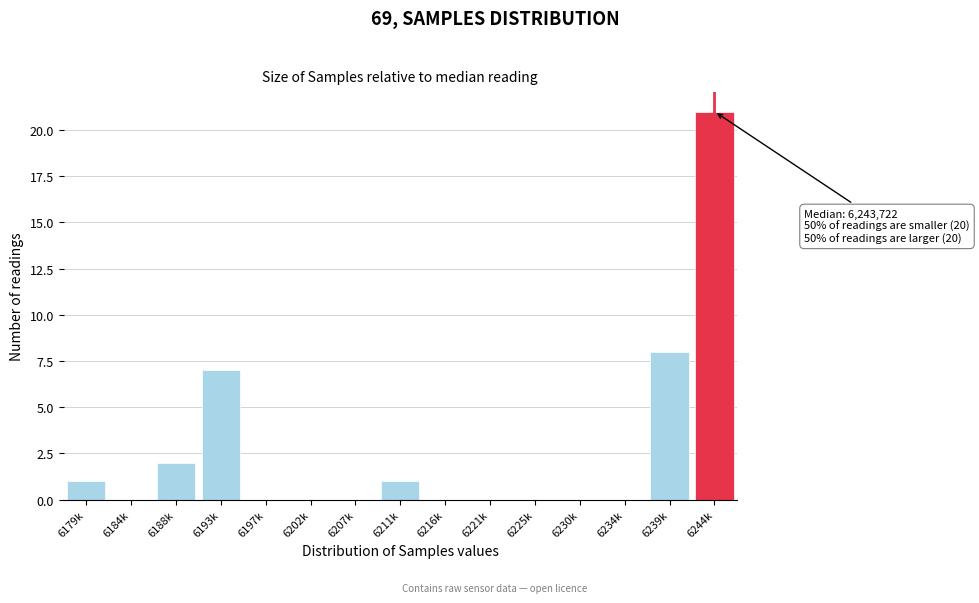

Reading left to right, list all the values displayed in this chart.

6179k=1	6184k=0	6188k=2	6193k=7	6197k=0	6202k=0	6207k=0	6211k=1	6216k=0	6221k=0	6225k=0	6230k=0	6234k=0	6239k=8	6244k=21